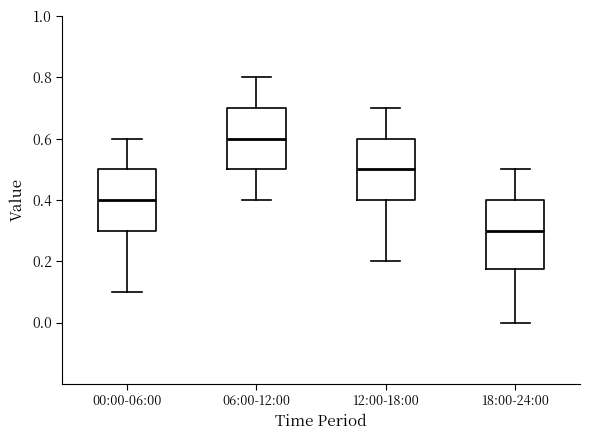

Where does the median line of the box for 00:00-06:00 sit on the y-axis? The values are not printed on the chart, so give them approximately, as read against the axis.

0.40